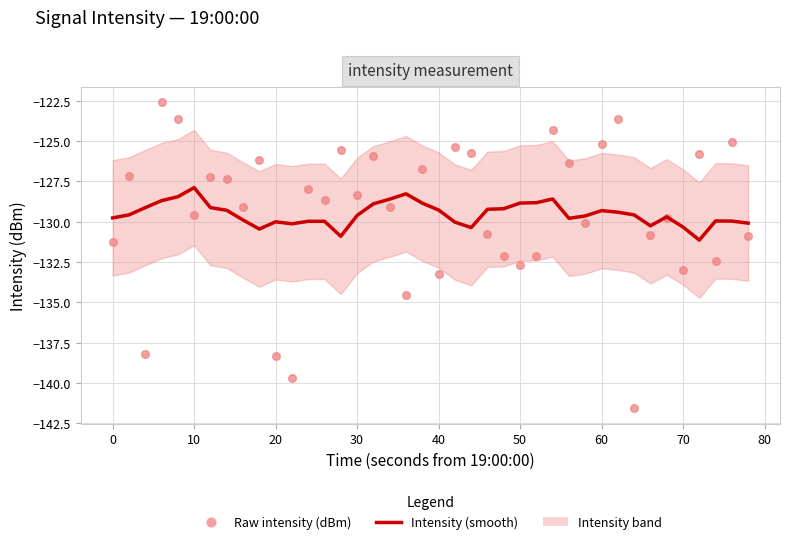

Is the value of Intensity (smooth) at 22 greater than the value of Raw intensity (dBm) at 27?

No